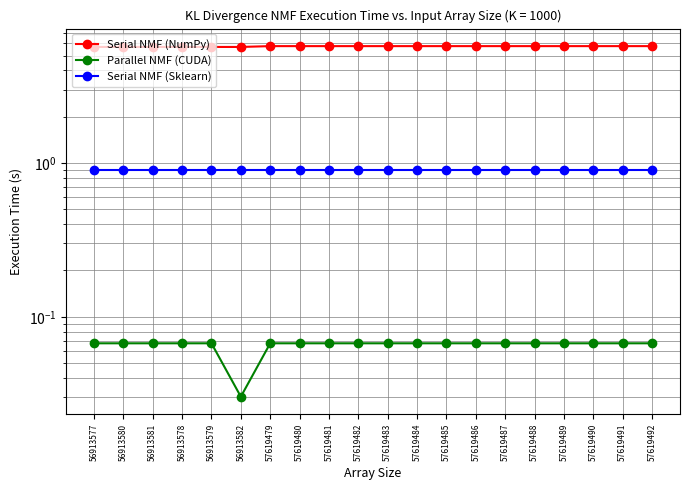

What position from the right is 56913577?

20